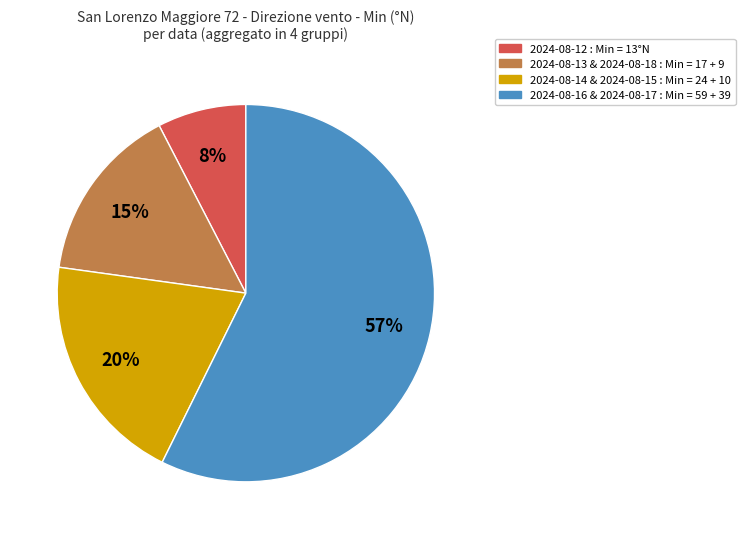

Is there any slice that represents more than half of the pie?

Yes